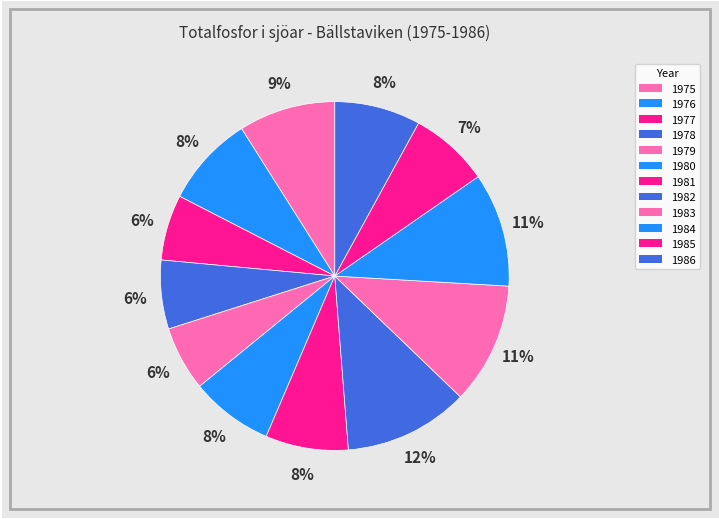

How many slices are in this pie chart?

12